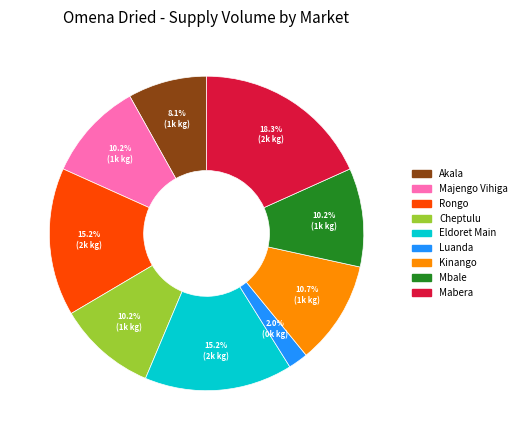

What is the ratio of the value at Akala to the value at Kinango?

0.8